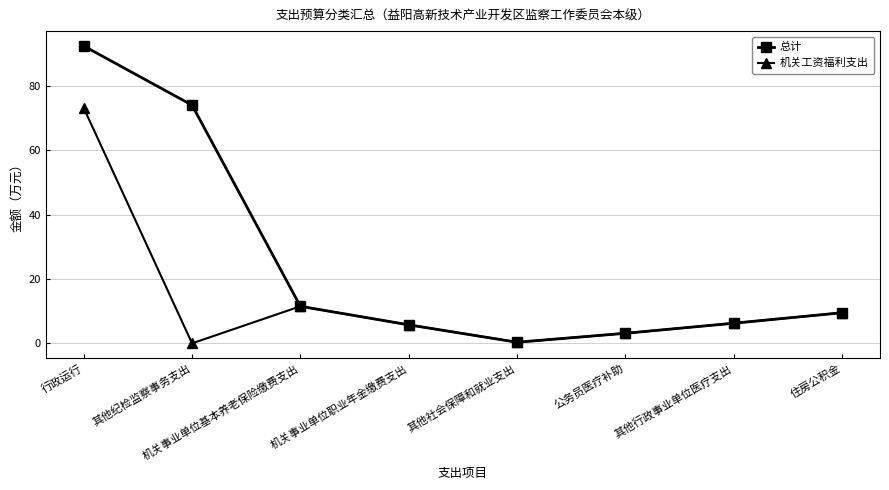

Is it true that 机关工资福利支出 equals 0.0 at 其他纪检监察事务支出?

True